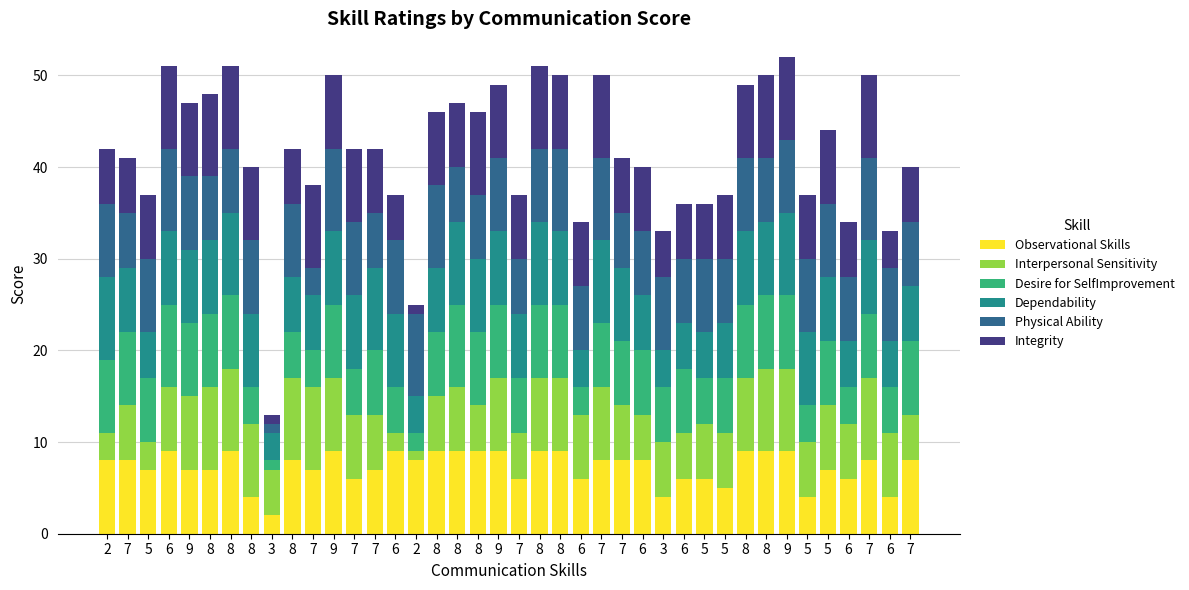

At 9, list the series in order from smallest to largest.

Observational Skills, Interpersonal Sensitivity, Desire for SelfImprovement, Dependability, Physical Ability, Integrity